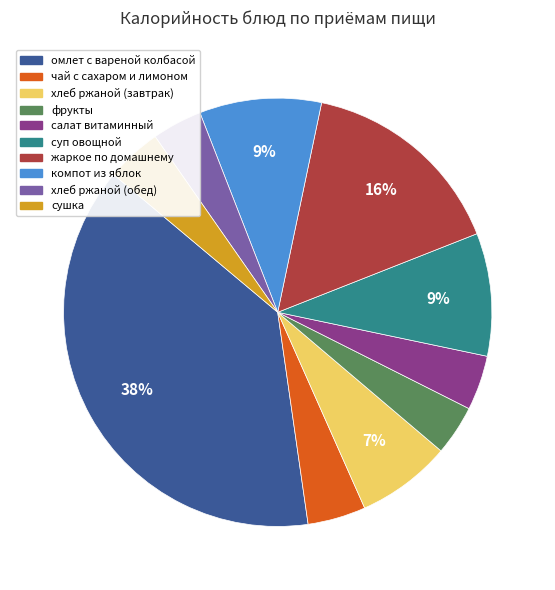

Is there any slice that represents more than half of the pie?

No